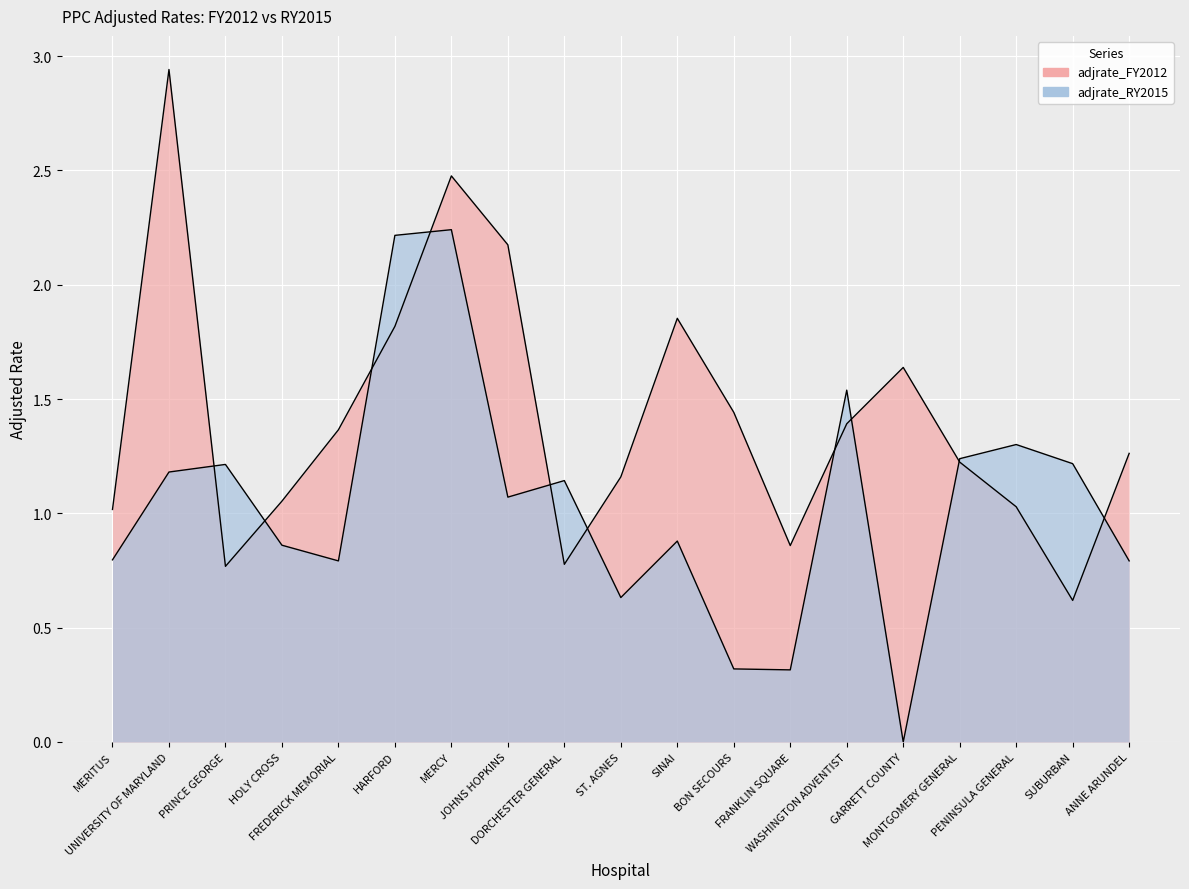

Rank the categories by adjrate_FY2012 value from lowest to highest.

SUBURBAN, PRINCE GEORGE, DORCHESTER GENERAL, FRANKLIN SQUARE, MERITUS, PENINSULA GENERAL, HOLY CROSS, ST. AGNES, MONTGOMERY GENERAL, ANNE ARUNDEL, FREDERICK MEMORIAL, WASHINGTON ADVENTIST, BON SECOURS, GARRETT COUNTY, HARFORD, SINAI, JOHNS HOPKINS, MERCY, UNIVERSITY OF MARYLAND